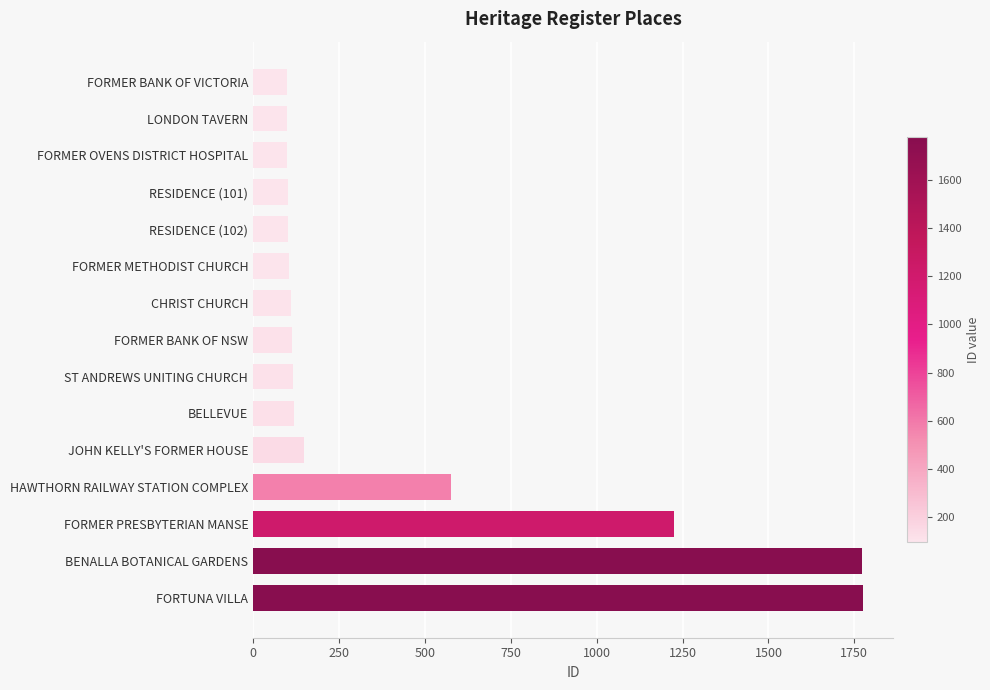

What is the ratio of the value at HAWTHORN RAILWAY STATION COMPLEX to the value at FORTUNA VILLA?

0.3